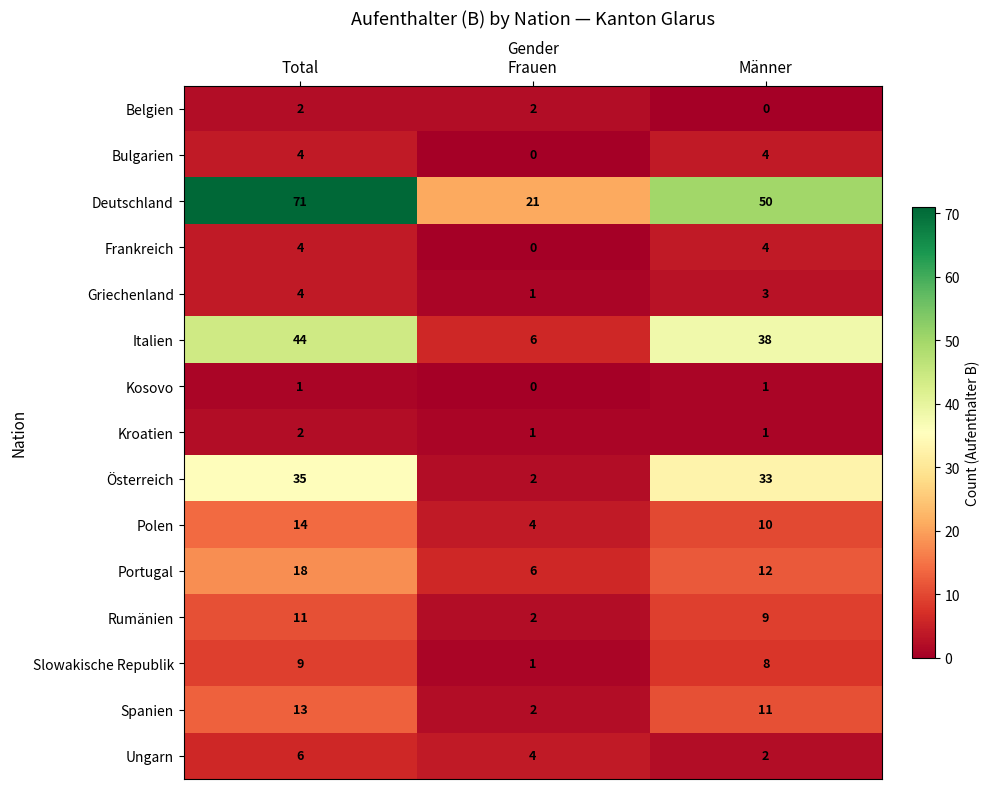

Between Total and Frauen, which series saw the biggest shift?

Deutschland